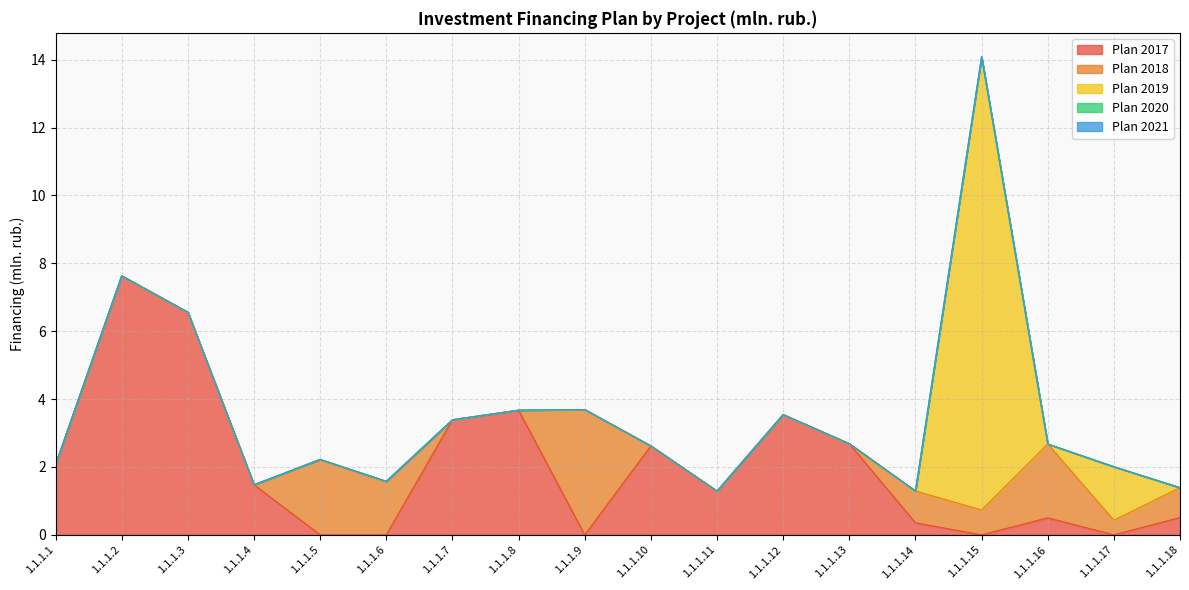

True or false: Plan 2020 and Plan 2018 intersect in this chart.

False